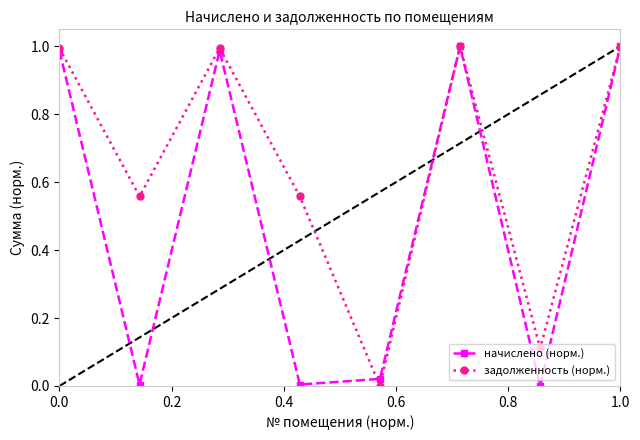

How many interior local valleys does the задолженность (норм.) series have?

3